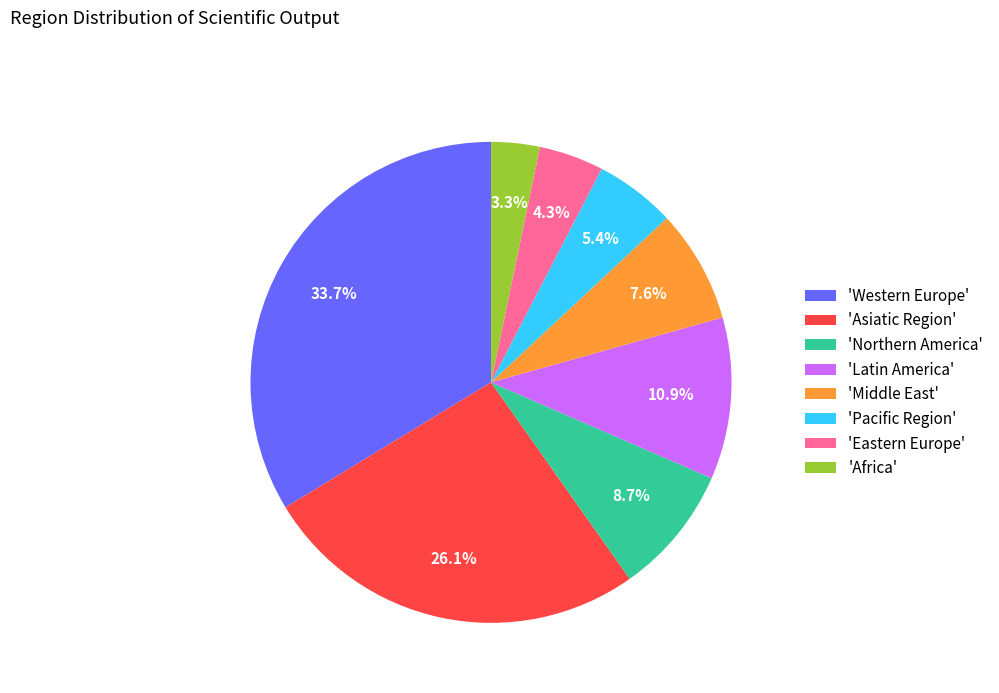

What is the smallest slice in the pie chart?

'Africa'